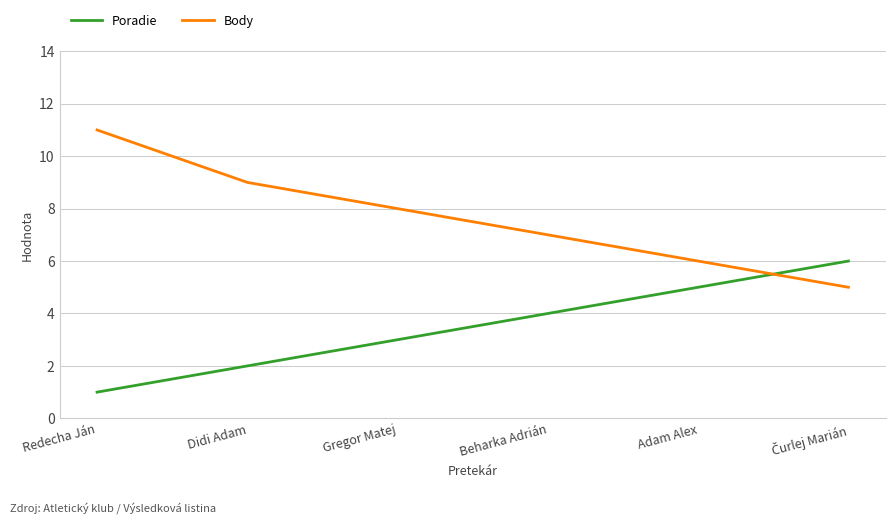

How many intersections are there between Poradie and Body?

1